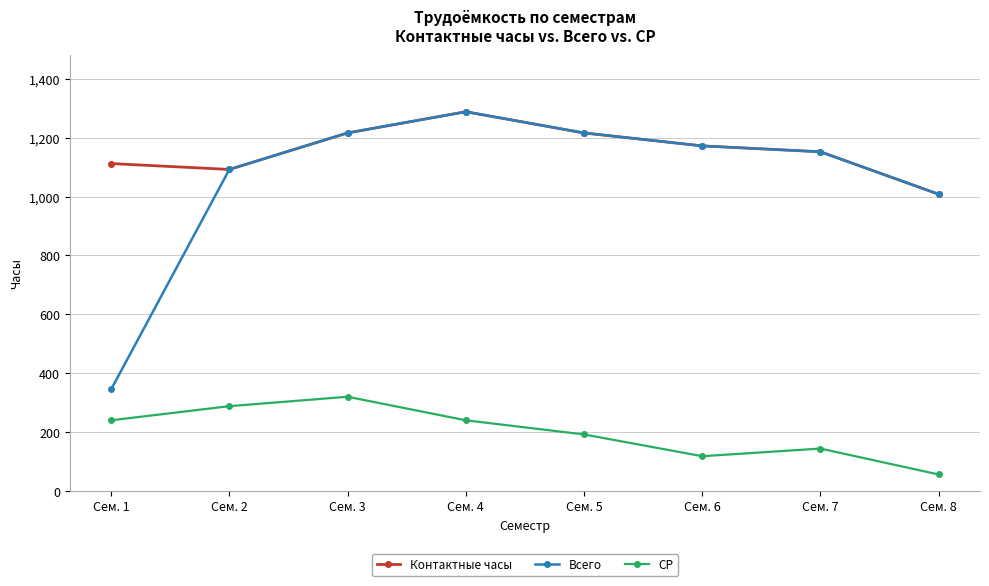

What is the greatest value displayed?

1288